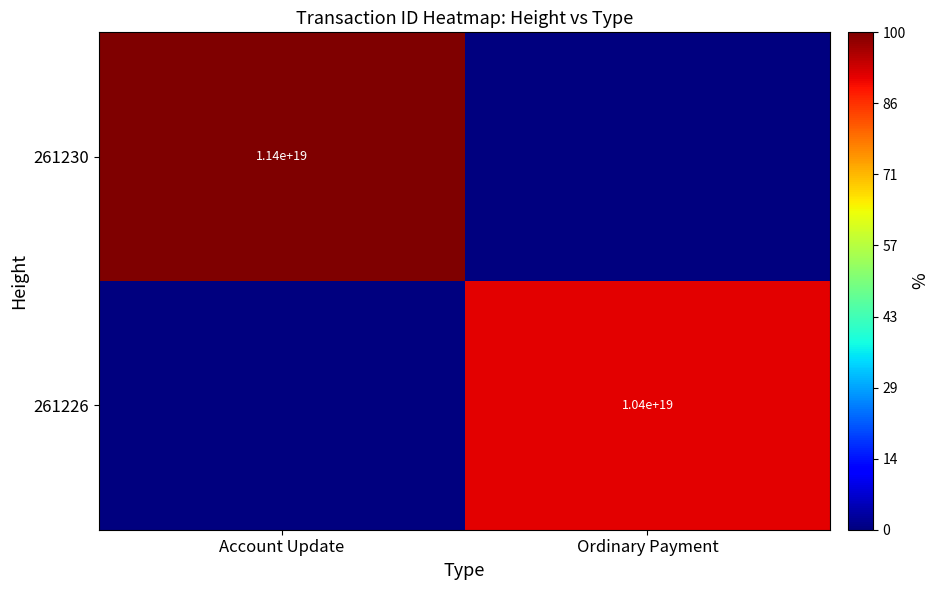

True or false: 261230 has a value of 1.5 at Account Update.

False